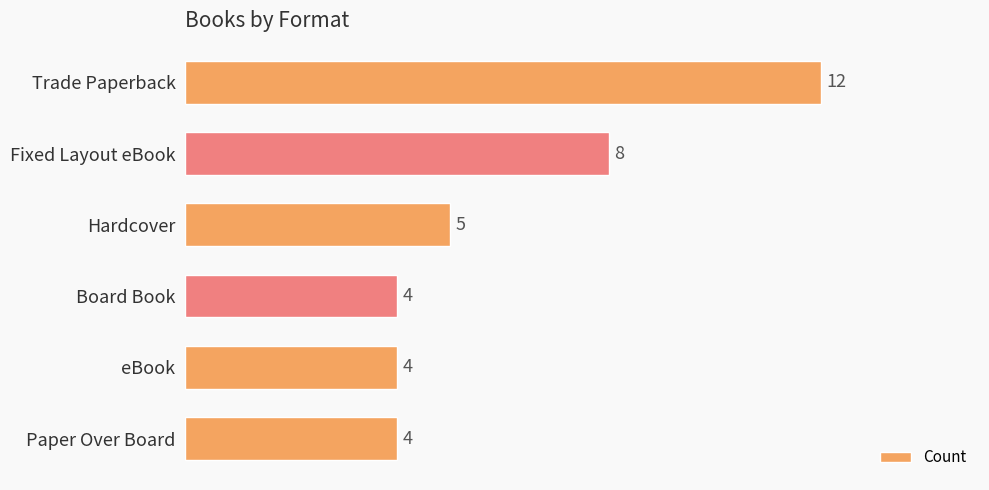

How many categories are shown in the chart?

6